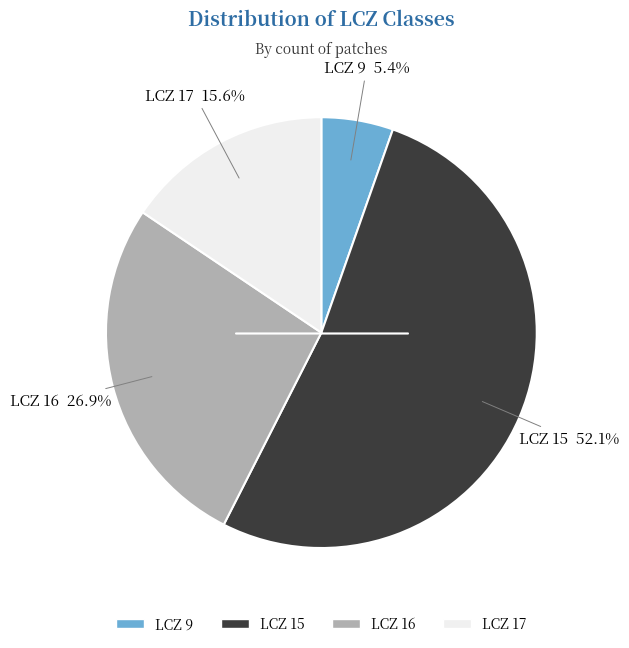

What percentage is the LCZ 17 slice, to the nearest percent?

16%